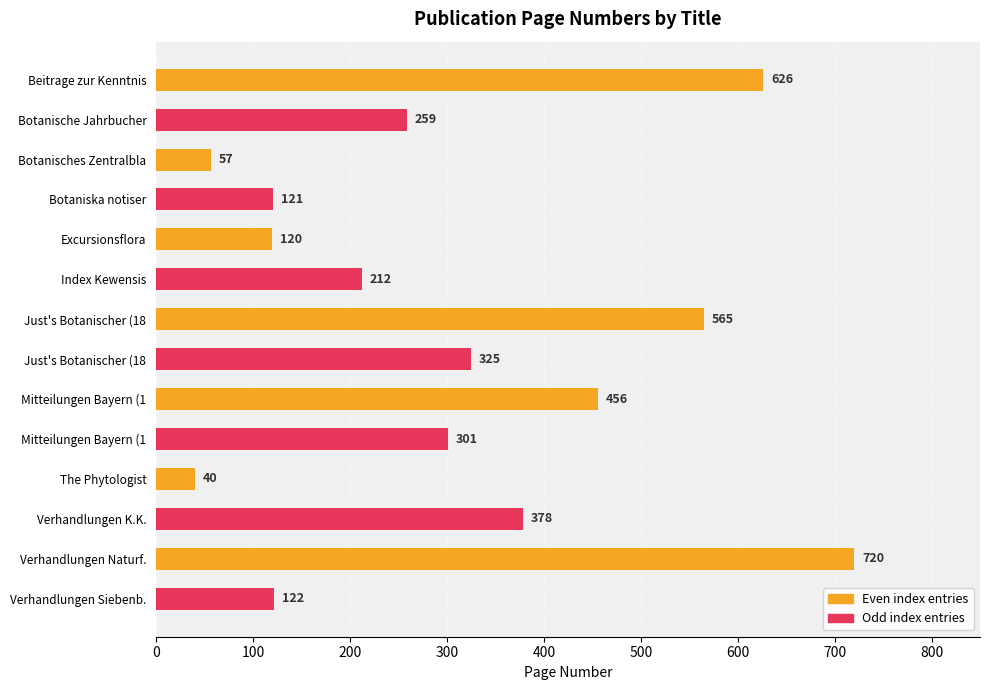

What is the average value?

307